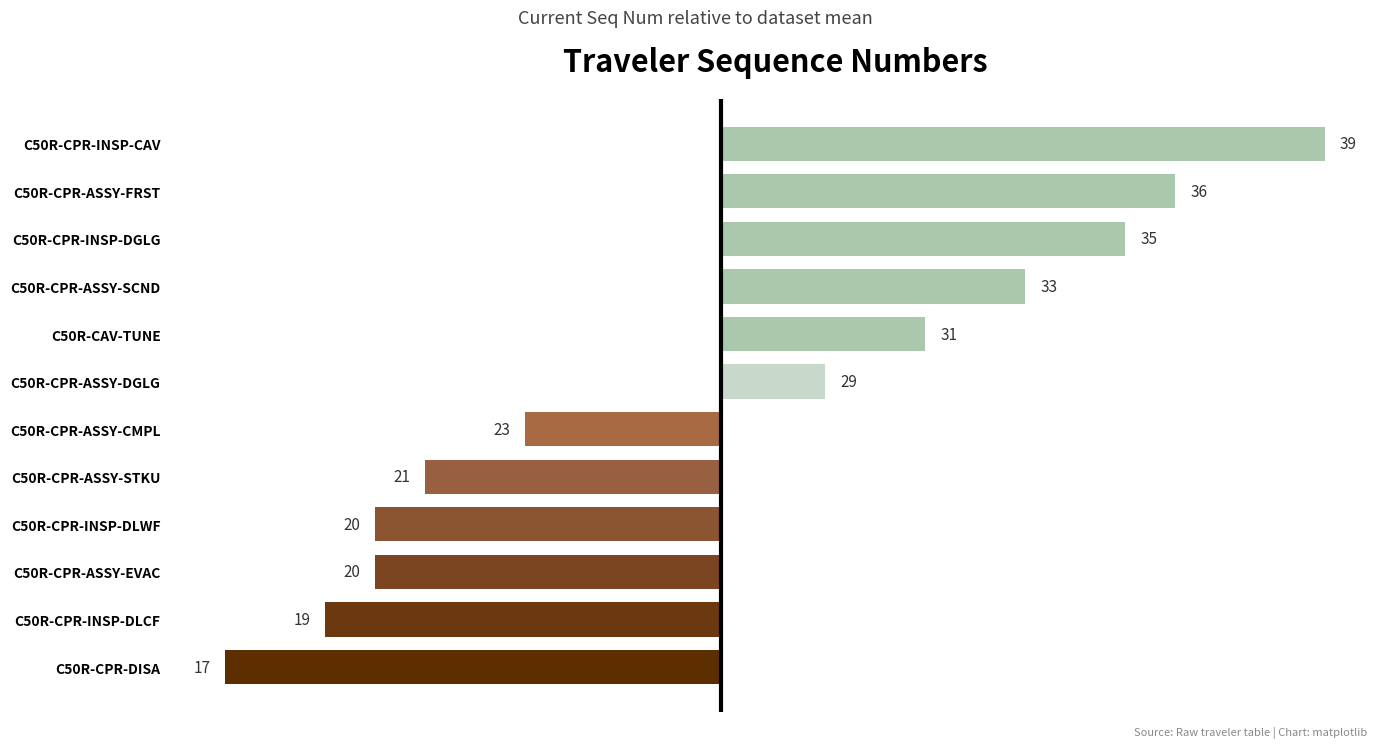

Are the bars horizontal?

Yes